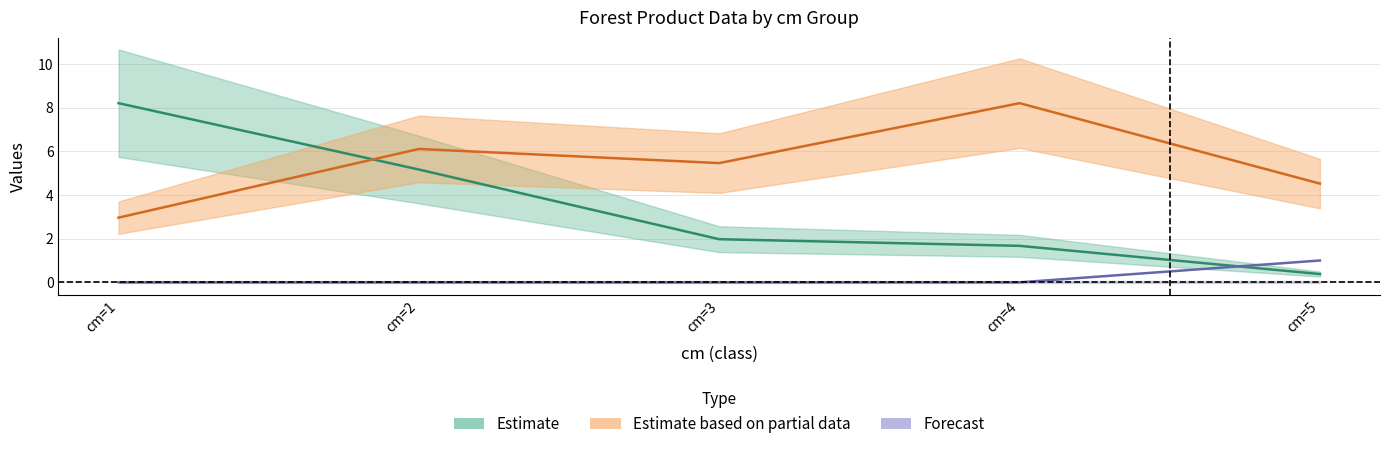

List the labels in order of produit_nbre value, largest first.

1, 2, 3, 4, 5